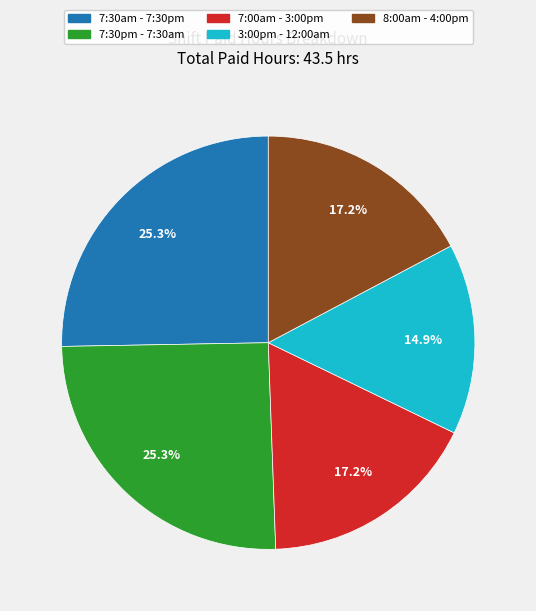

To the nearest percent, what is the difference between the largest and smallest slice percentages?

10%